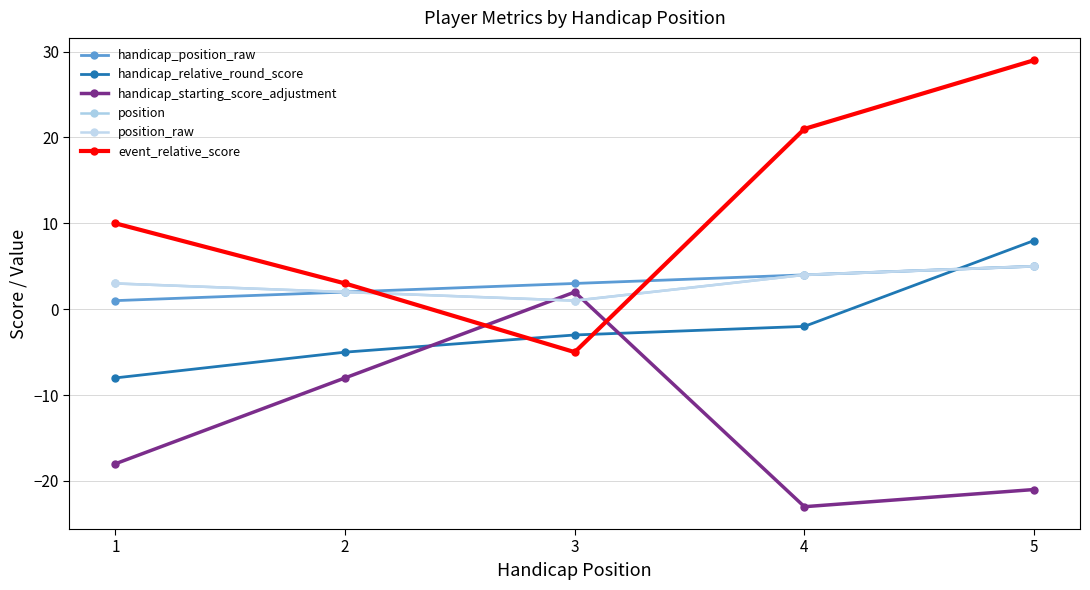

Is this an area chart (filled region under the line)?

No